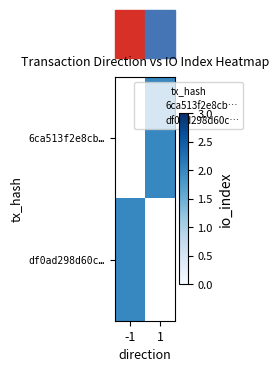

The df0ad298d60c… series shows 2.0 at -1. True or false?

True